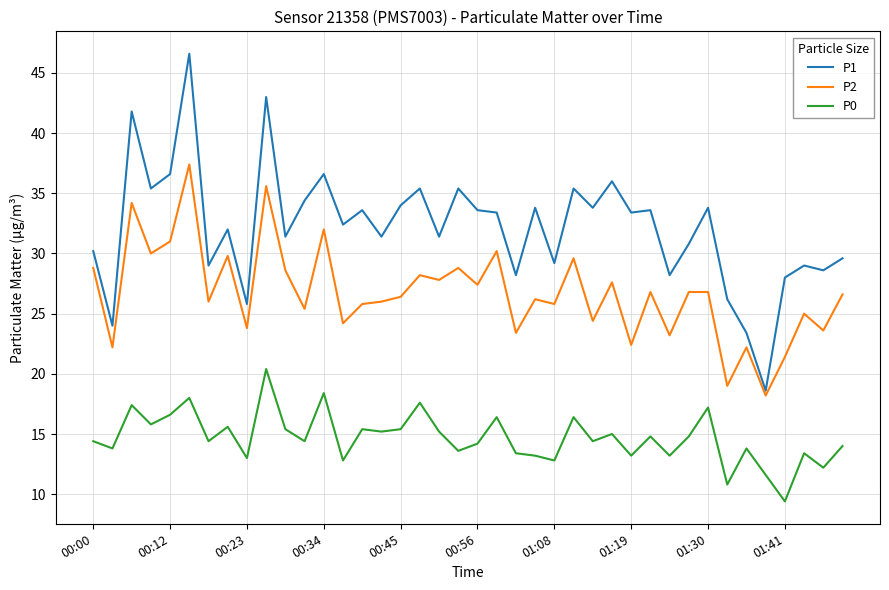

What is the minimum value for P1?

18.6